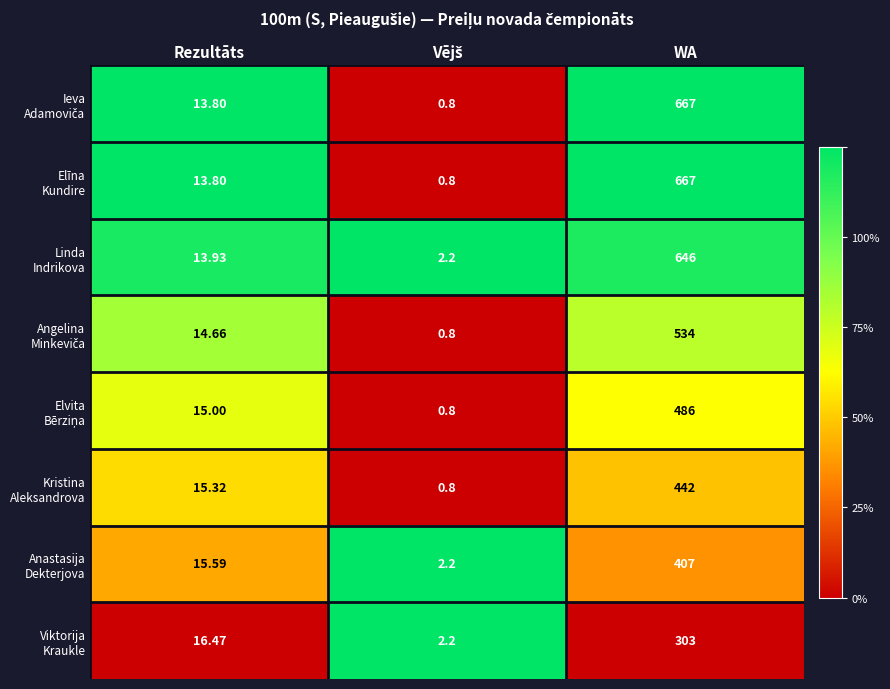

At which category is the sum across all series the highest?

WA